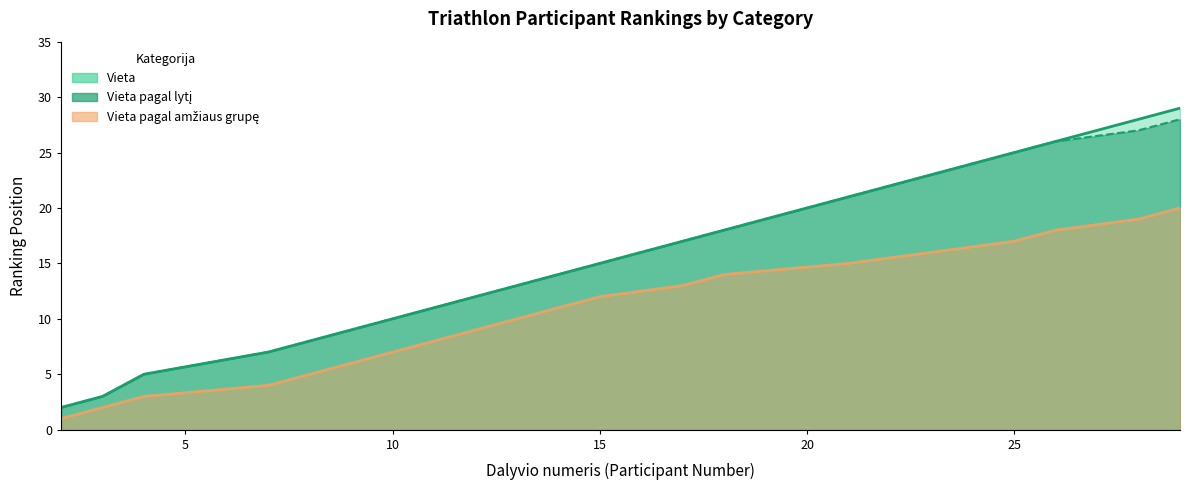

Reading left to right, what are all the values shown in this chart?

Vieta: 2=2	3=3	4=5	7=7	8=8	9=9	10=10	11=11	12=12	13=13	14=14	15=15	17=17	18=18	21=21	23=23	25=25	26=26	28=28	29=29
Vieta pagal lytį: 2=2	3=3	4=5	7=7	8=8	9=9	10=10	11=11	12=12	13=13	14=14	15=15	17=17	18=18	21=21	23=23	25=25	26=26	28=27	29=28
Vieta pagal amžiaus grupę: 2=1	3=2	4=3	7=4	8=5	9=6	10=7	11=8	12=9	13=10	14=11	15=12	17=13	18=14	21=15	23=16	25=17	26=18	28=19	29=20